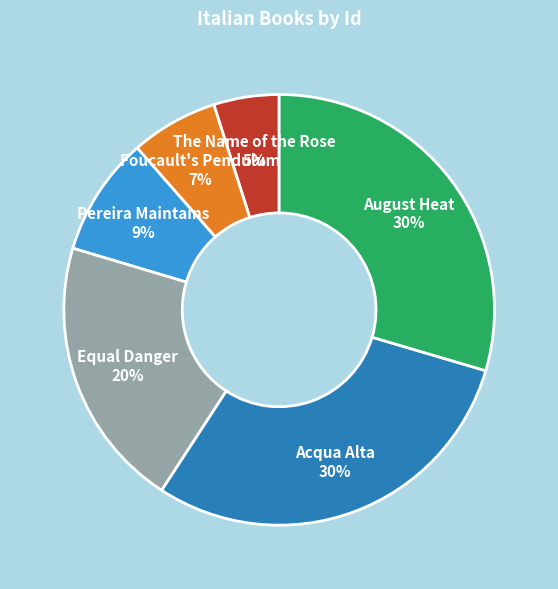

How many slices are in this pie chart?

6